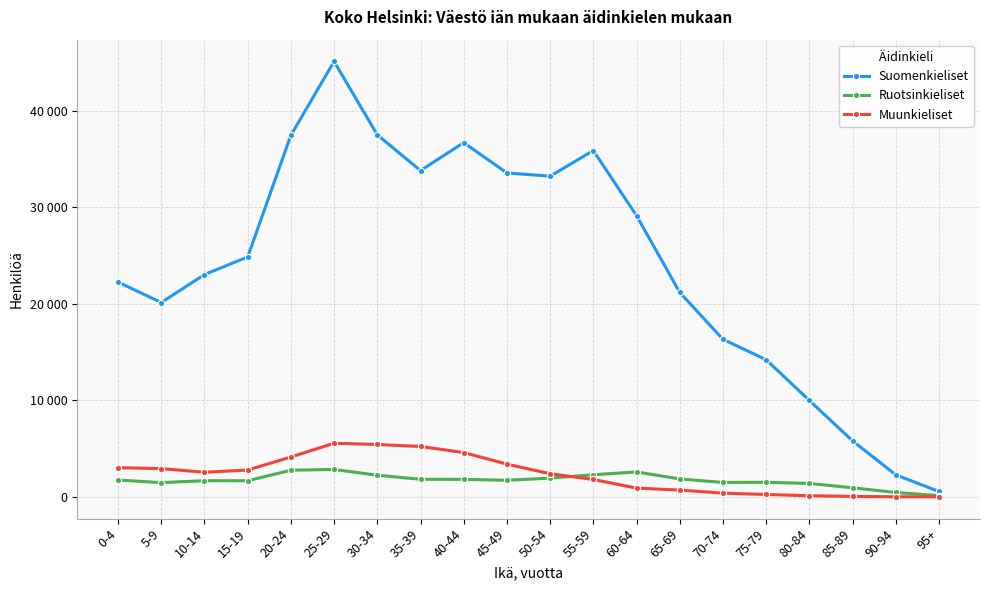

Which category has the highest value in the Suomenkieliset series?

25-29